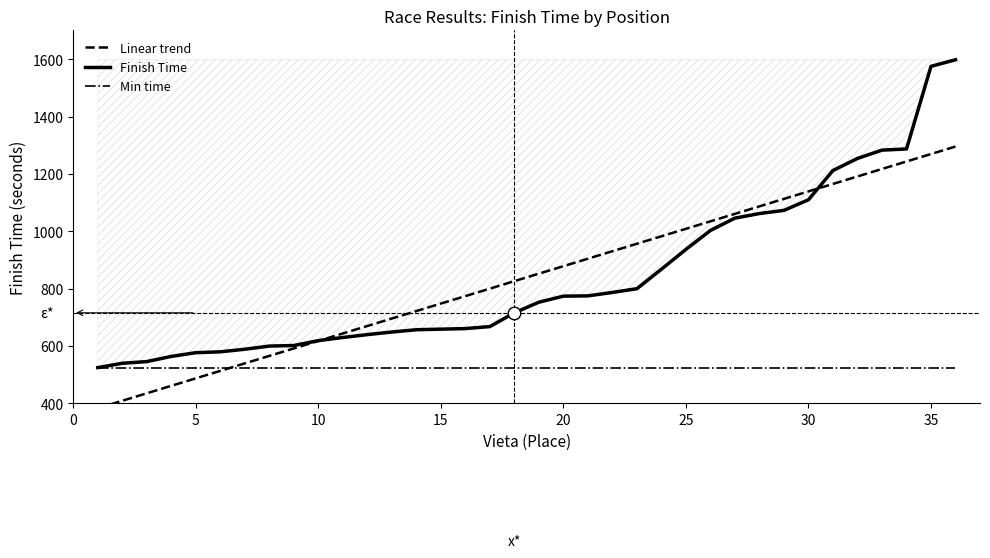

What is the minimum value shown in the chart?

383.3